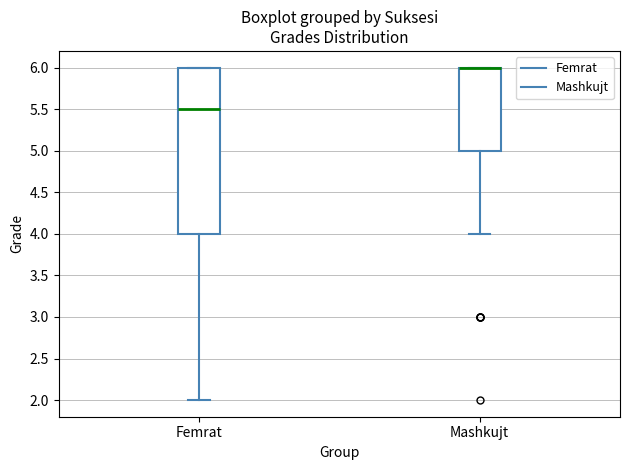

Reading left to right, transcribe this box plot: for each box, give where its median line is, the range the box spans, and where its two whiskers end, as read against the y-axis. The values are not printed on the chart, so give them approximately, as read against the axis.

Femrat: median 5.5, box 4.0 to 6.0, whiskers 2.0 to 6.0
Mashkujt: median 6.0 (drawn on the box's upper edge), box 5.0 to 6.0, whiskers 4.0 to 6.0